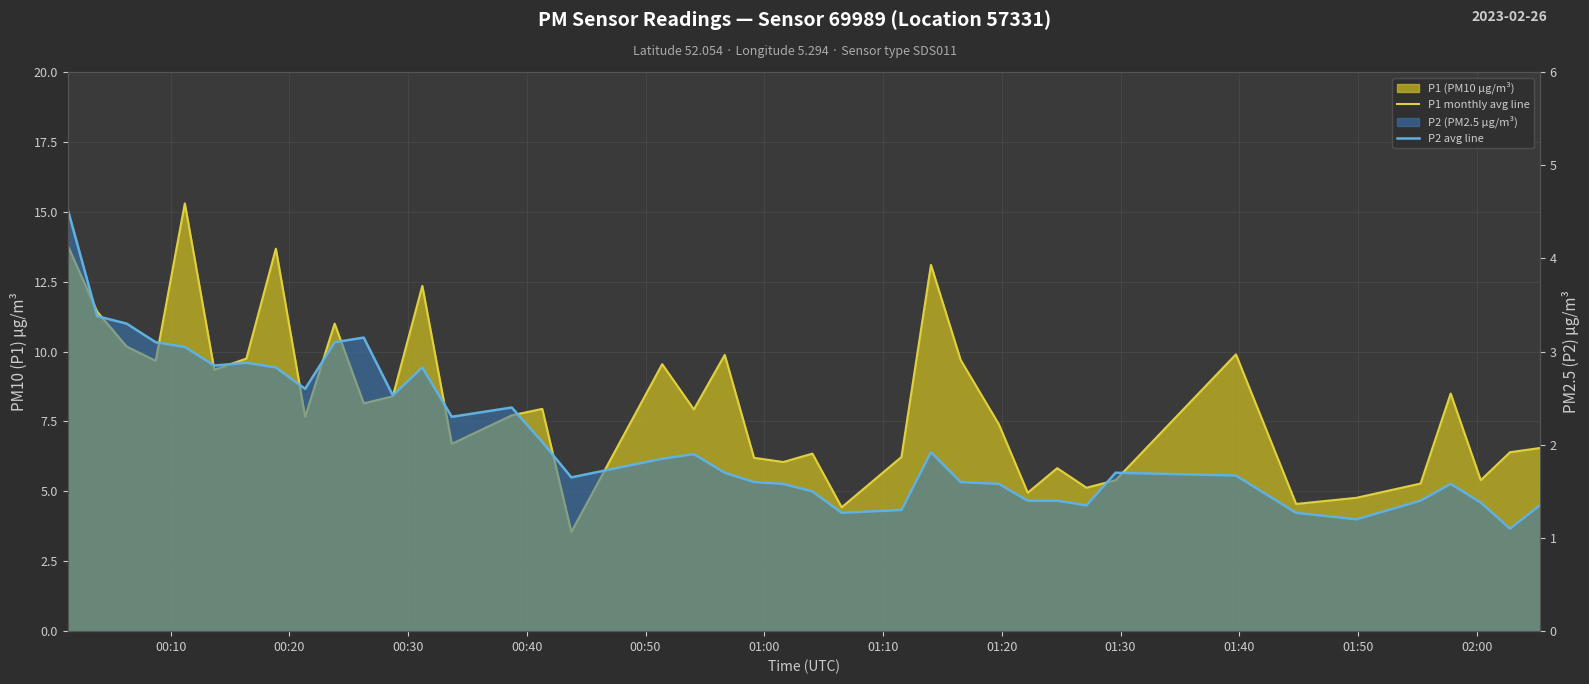

What is the minimum value shown in the chart?

1.1